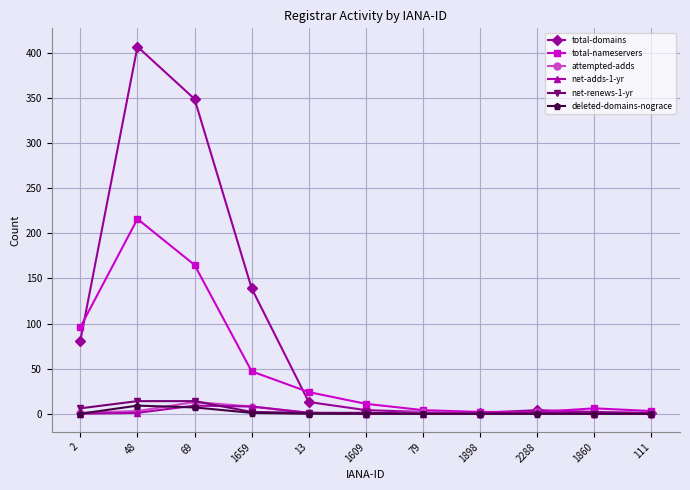

Is it true that total-nameservers equals 11 at 1609?

True